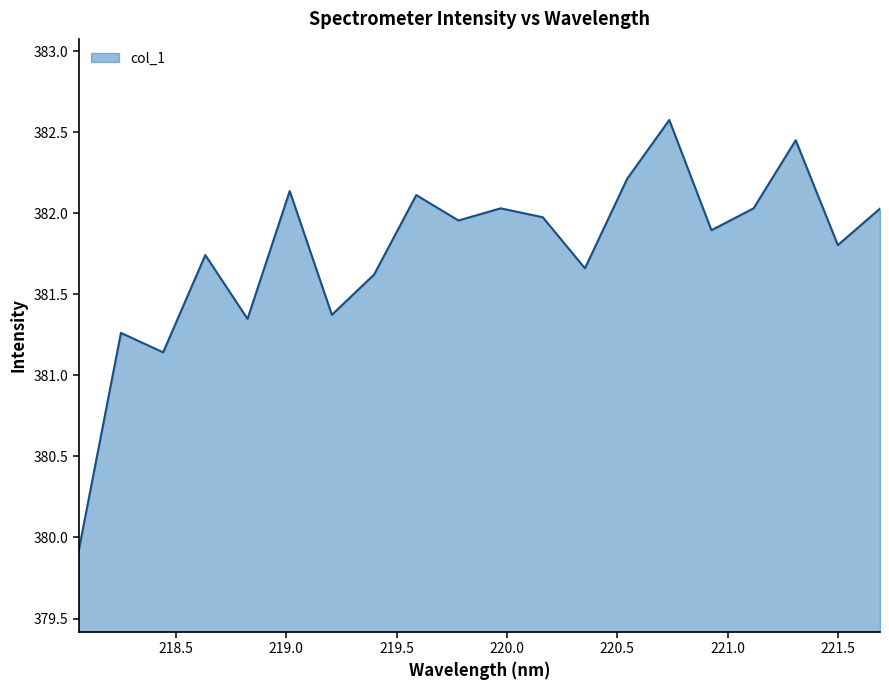

What is the average value?

381.8